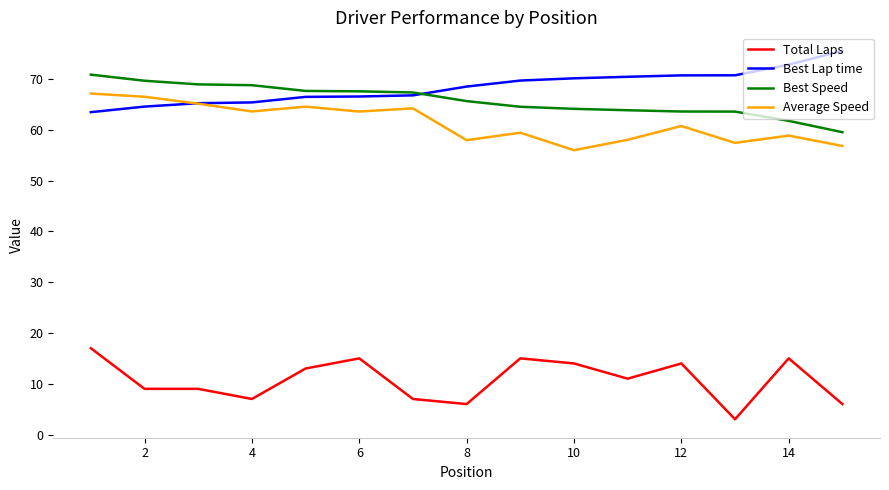

What is the highest value of the Average Speed series?

67.2